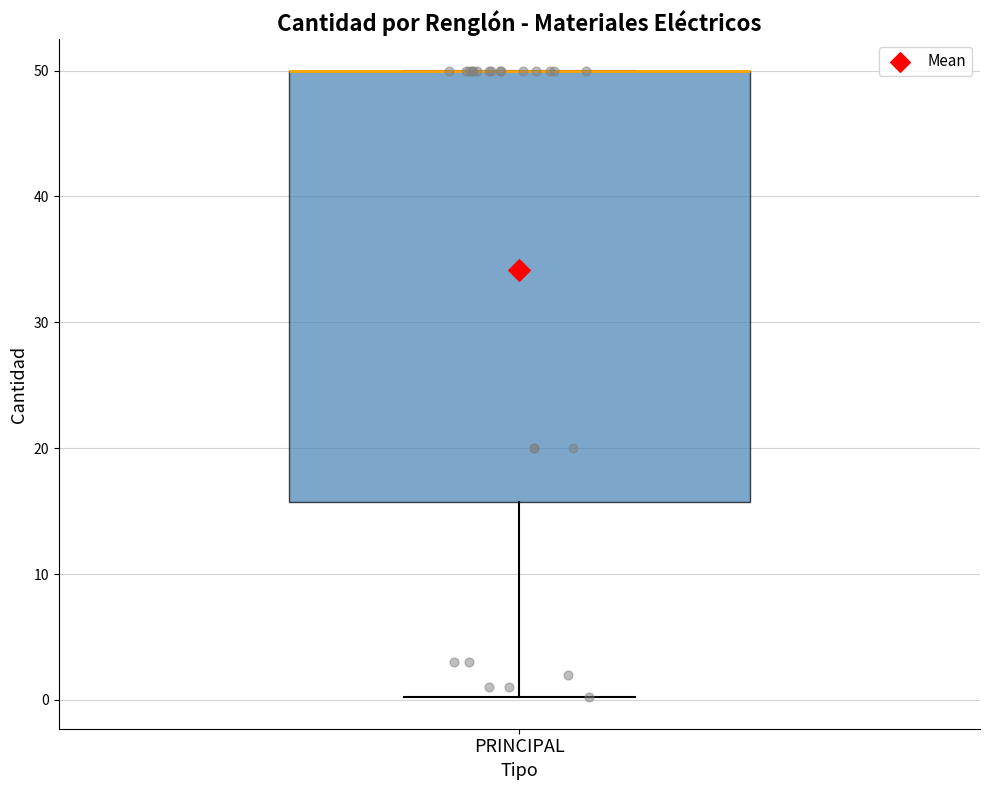

Where is the upper edge of the box for PRINCIPAL on the y-axis? The values are not printed on the chart, so give them approximately, as read against the axis.

50